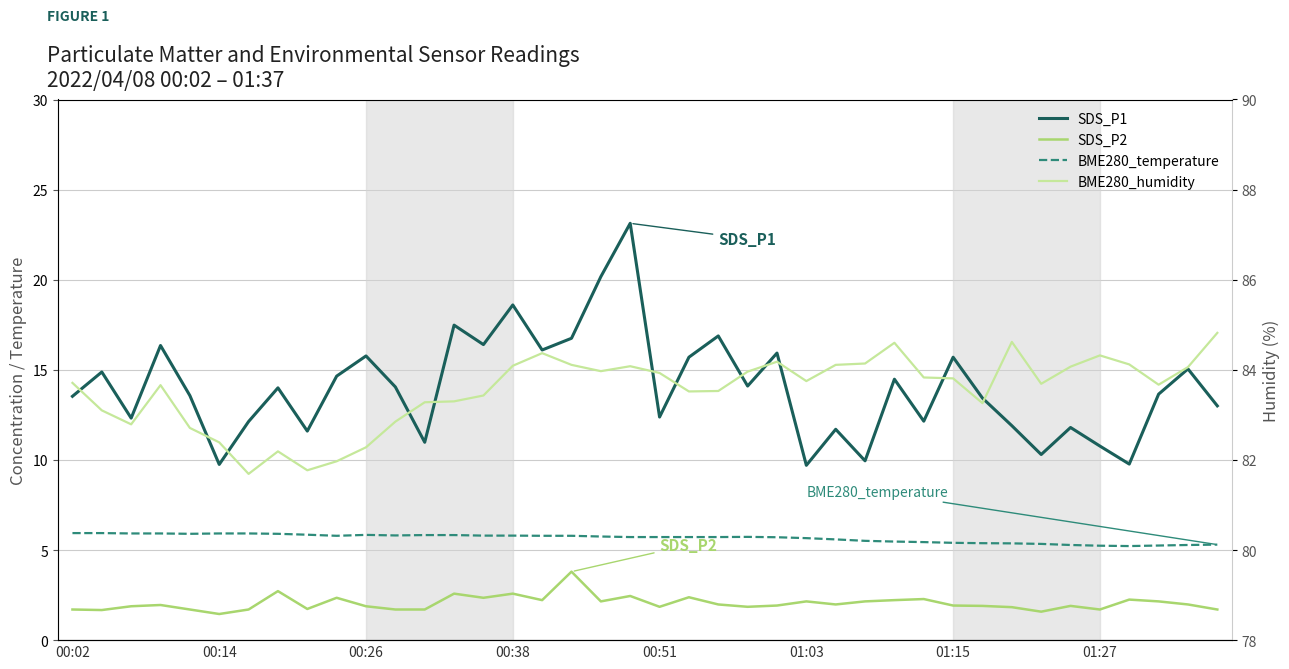

What is the value of the BME280_temperature point at the 26th from the left?

5.7